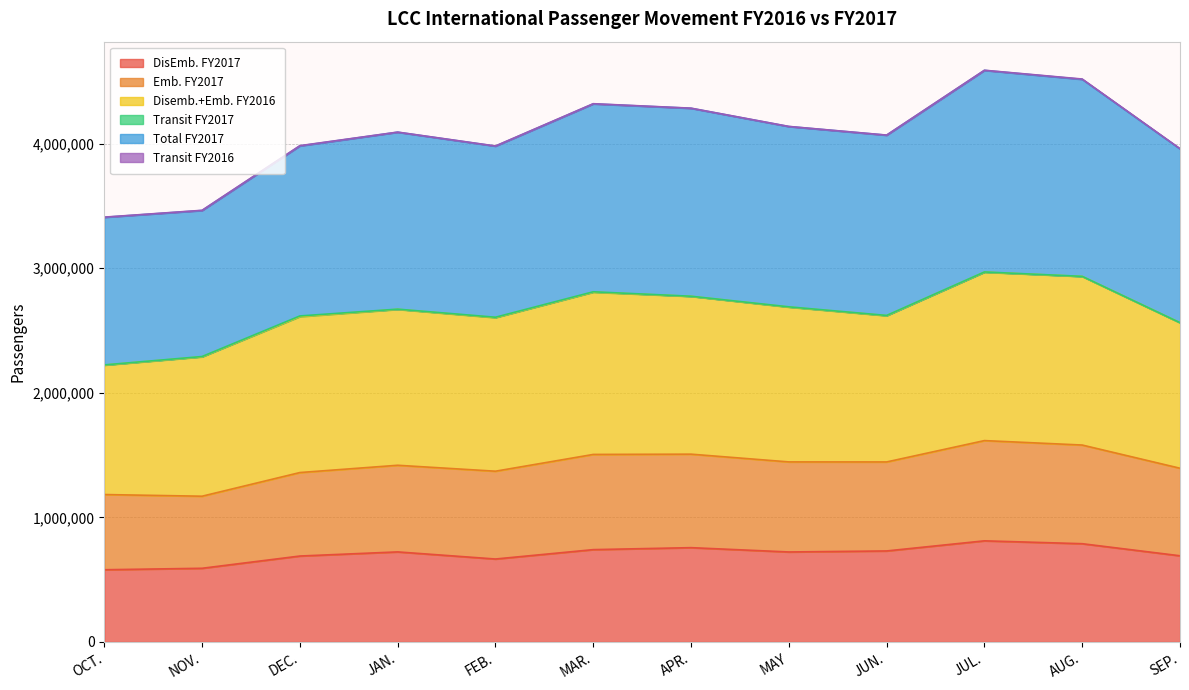

Which series has the largest total across all categories?

Total FY2017